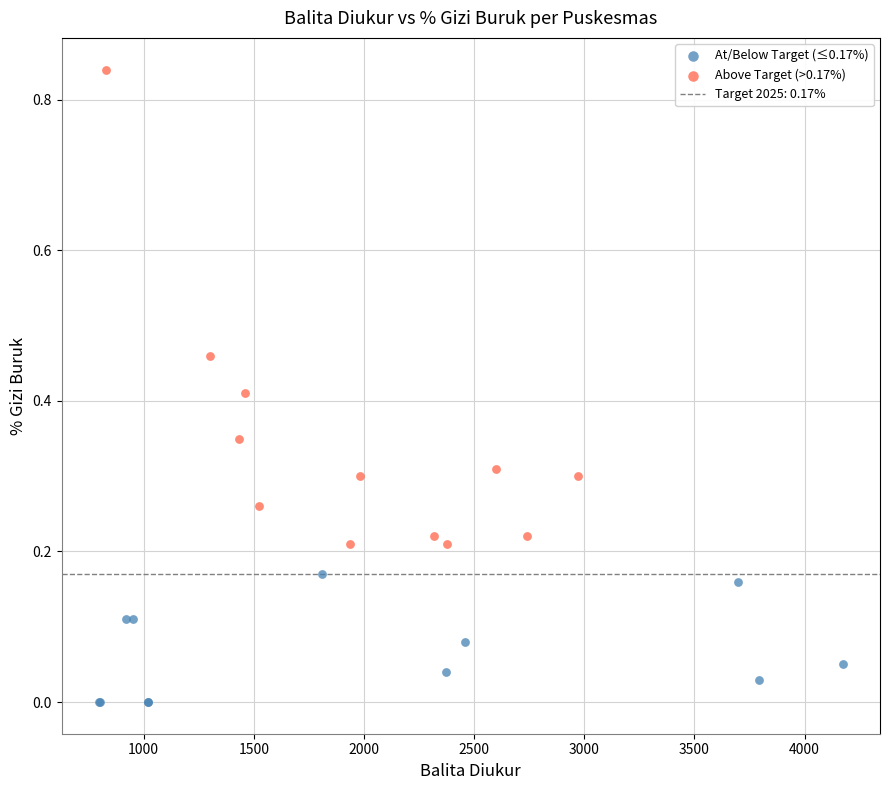

Which series has the largest Y range (max minus min)?

Above Target (>0.17%)